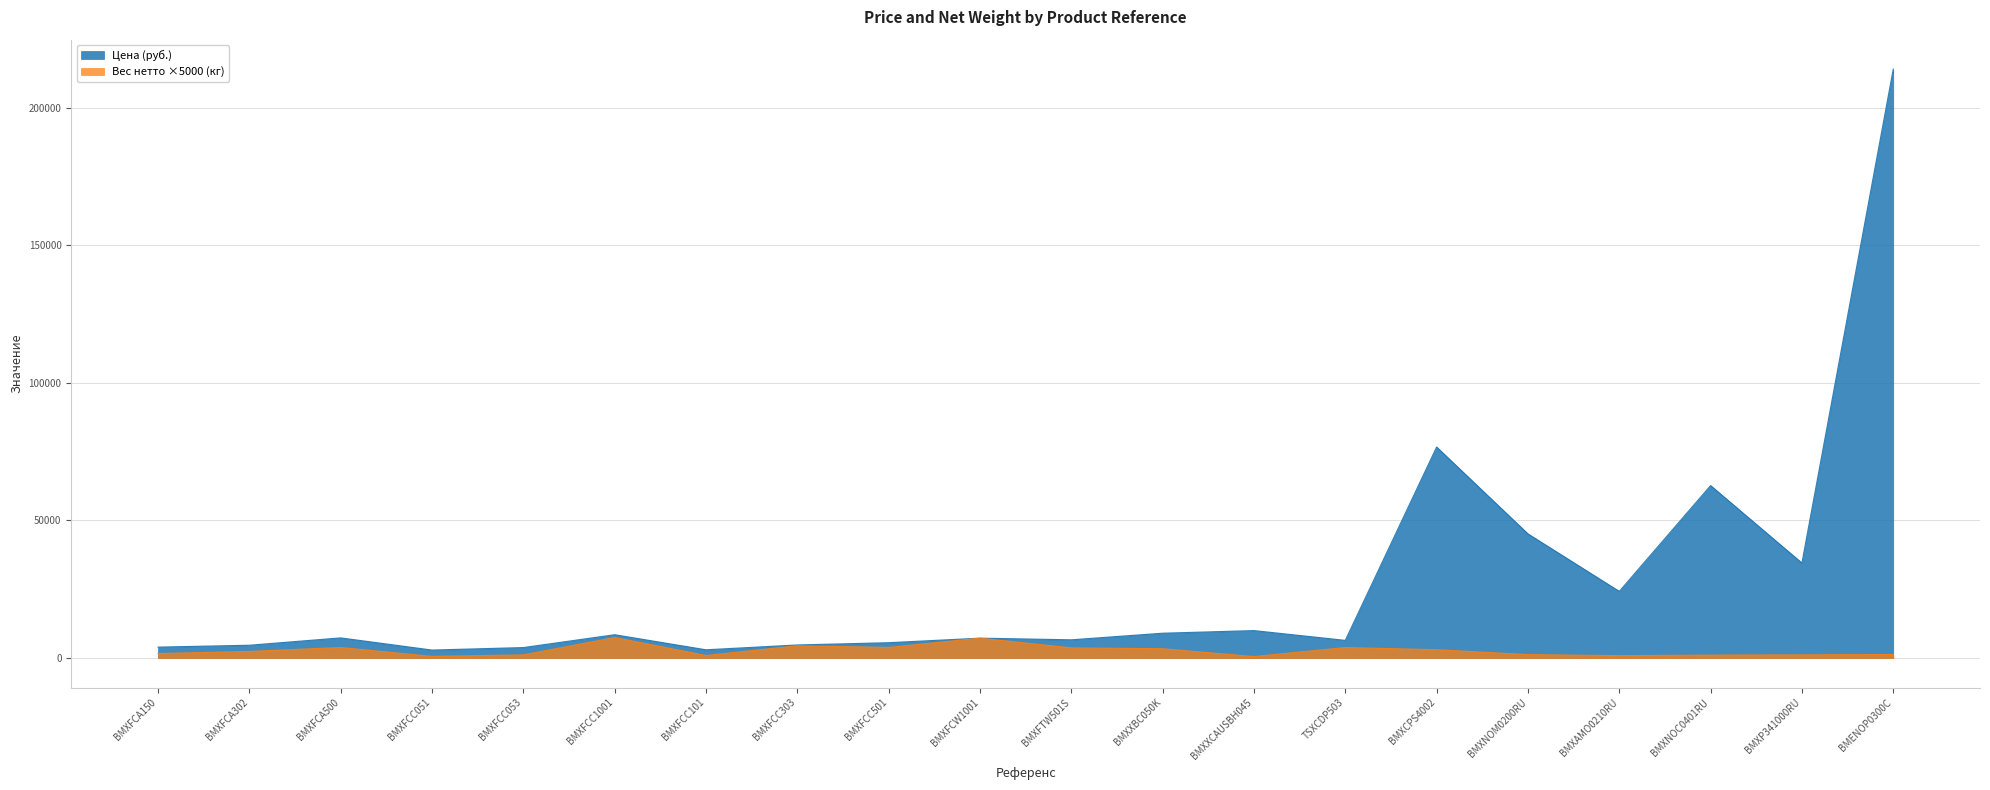

The Цена (руб.) series shows 4000.0 at BMXFCA150. True or false?

True